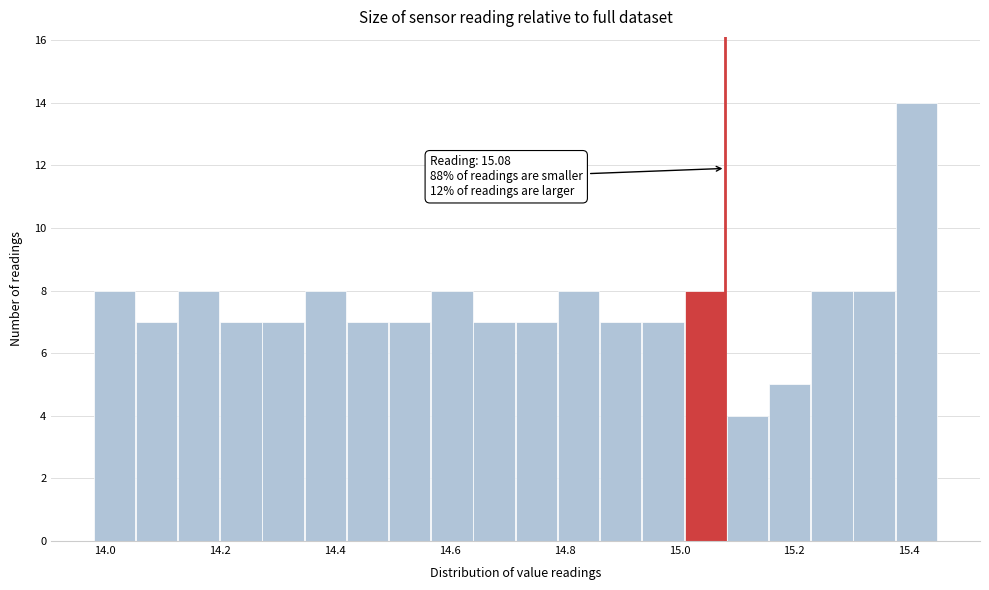

Read against the x-axis, roughly where is the centre of the tallest bar?

15.42